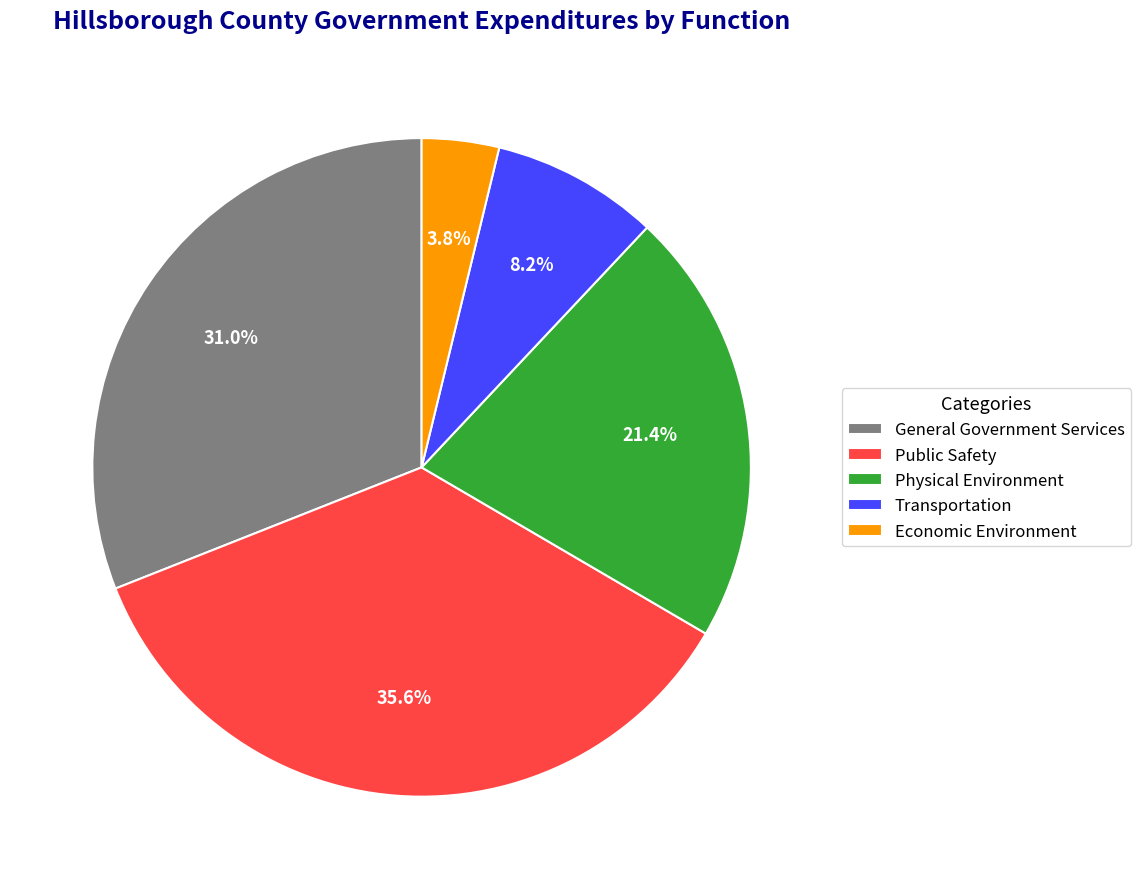

To the nearest percent, what portion does Physical Environment represent?

21%